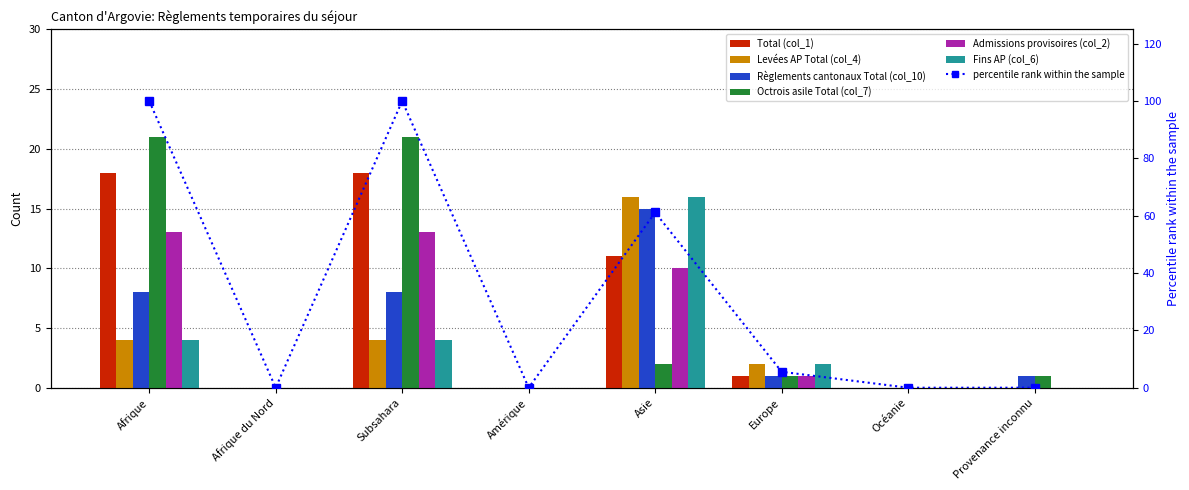

What are all the series names shown in the legend?

Total (col_1), Levées AP Total (col_4), Règlements cantonaux Total (col_10), Octrois asile Total (col_7), Admissions provisoires (col_2), Fins AP (col_6)